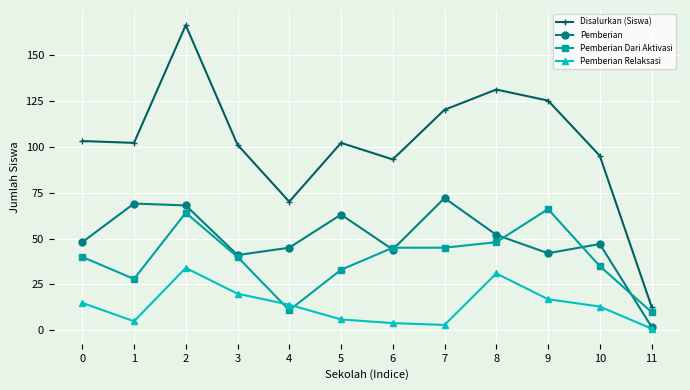

What are all the series names shown in the legend?

Disalurkan (Siswa), Pemberian, Pemberian Dari Aktivasi, Pemberian Relaksasi